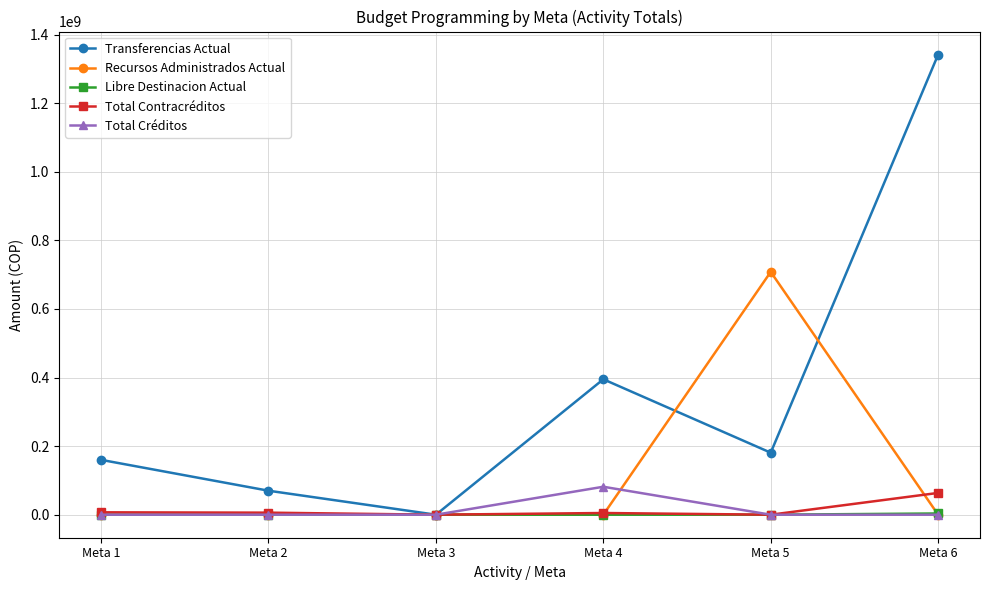

How many lines are shown in the chart?

5